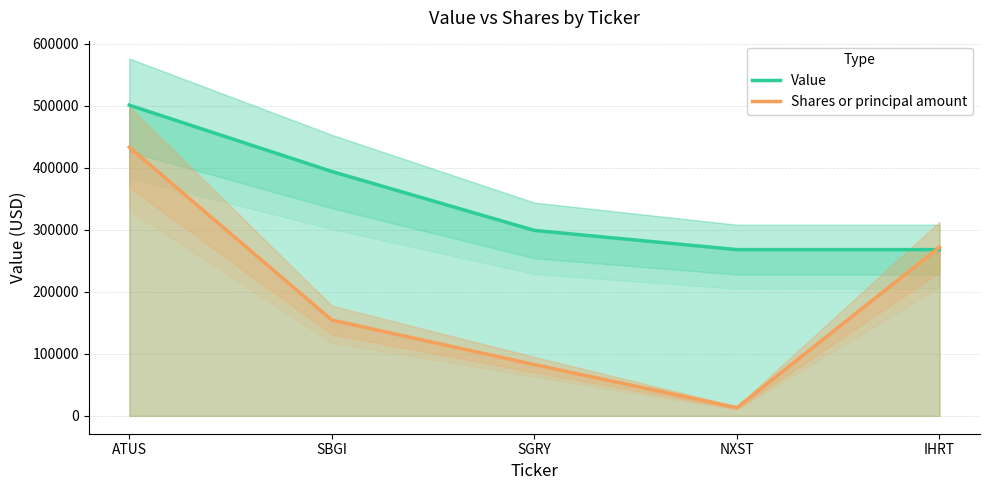

How many times do Value and Shares or principal amount cross each other?

1